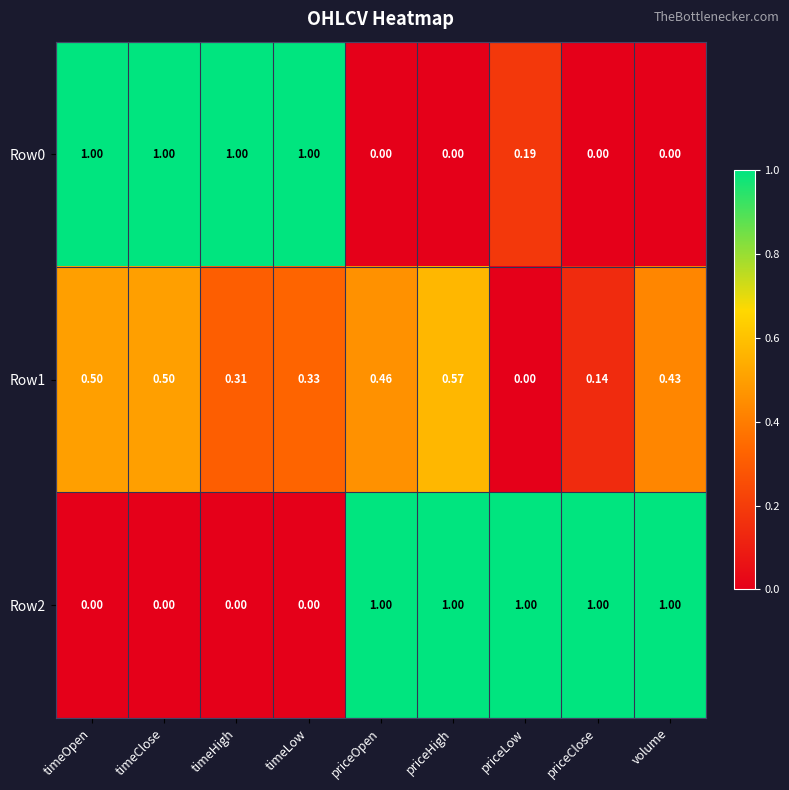

Which series has the largest total across all categories?

Row2